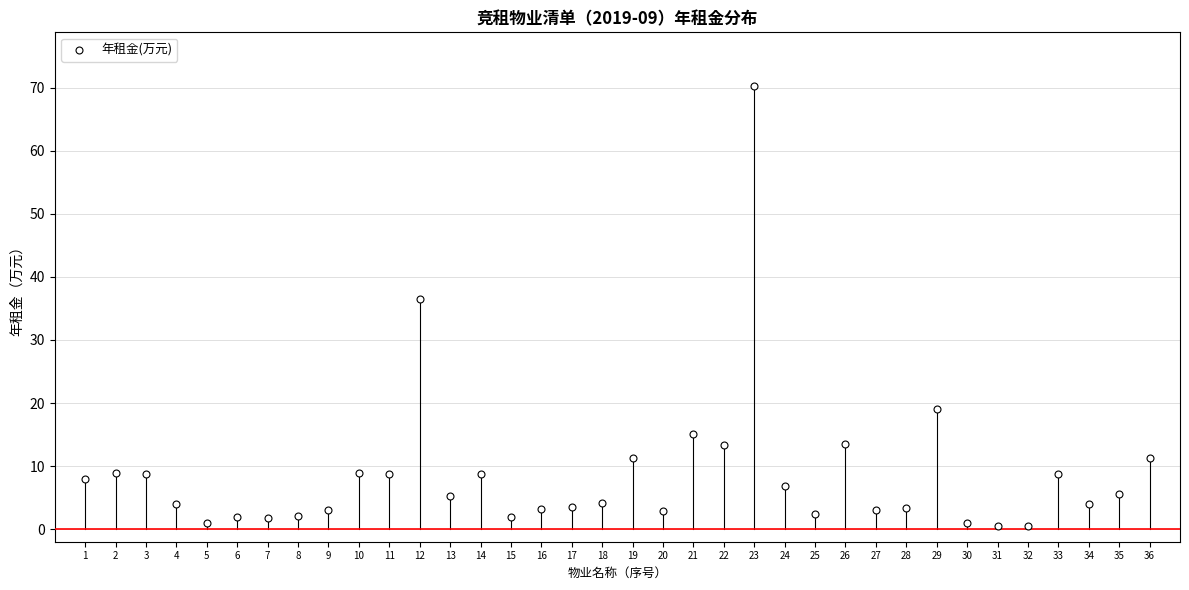

What Y value in the scatter plot is closest to 35?

36.5